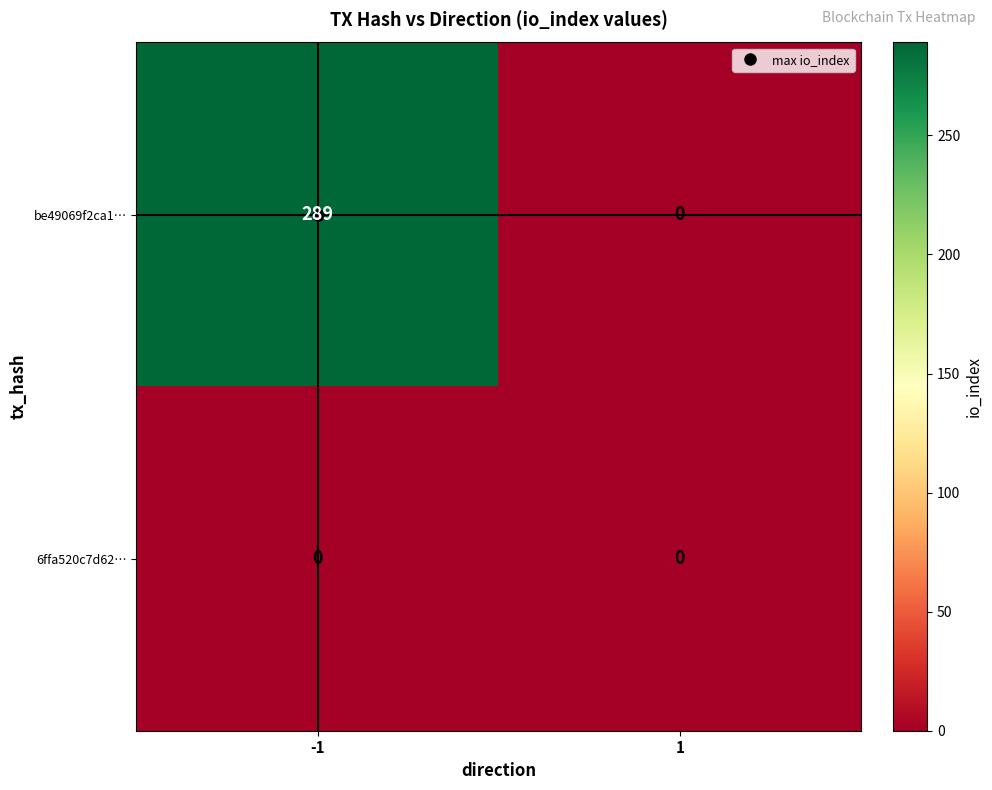

What is the maximum value shown in the chart?

289